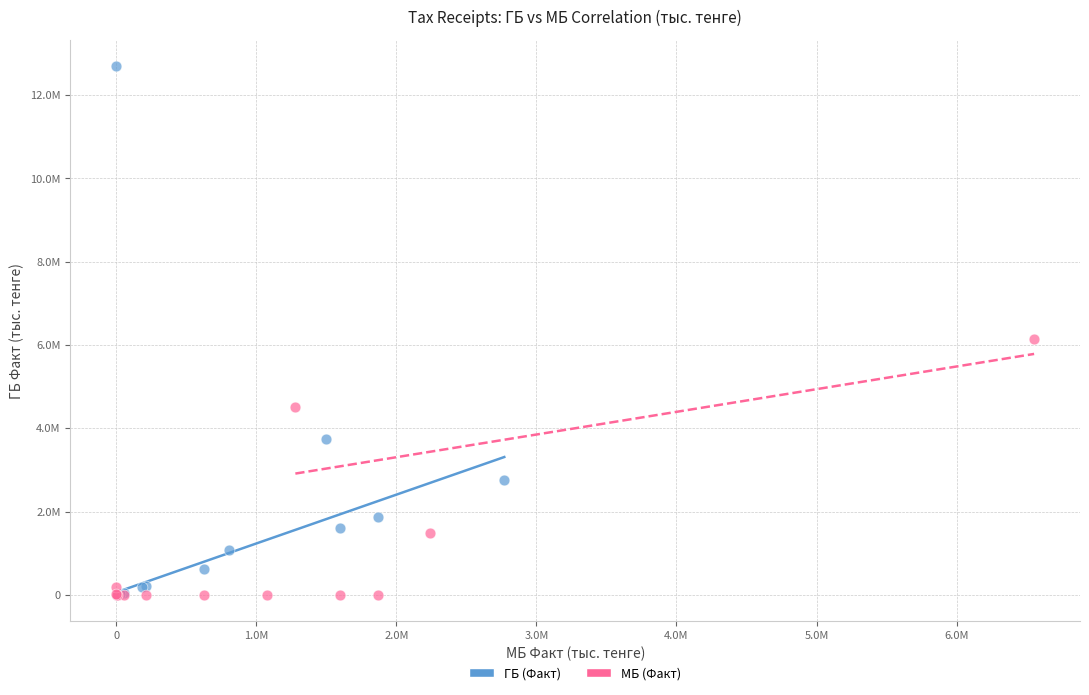

Which series has the widest spread of Y values?

ГБ (Факт)